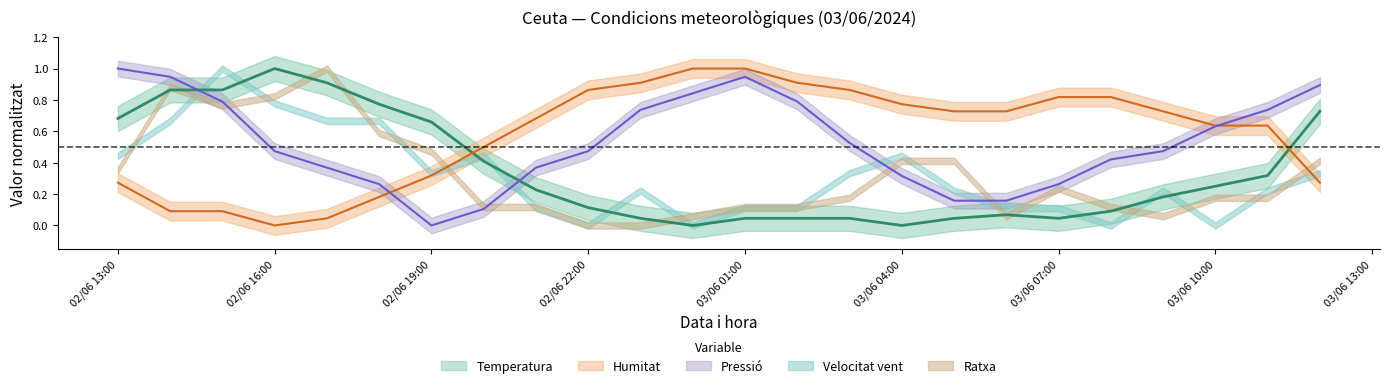

How many positive values does the Humitat series have?

23